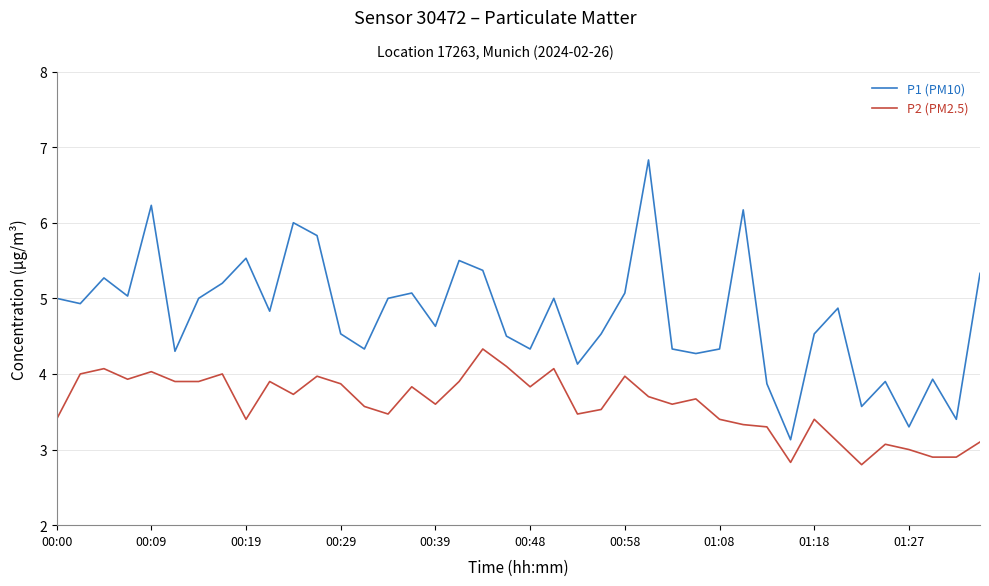

Rank the series by their average value, from lowest to highest.

P2 (PM2.5), P1 (PM10)